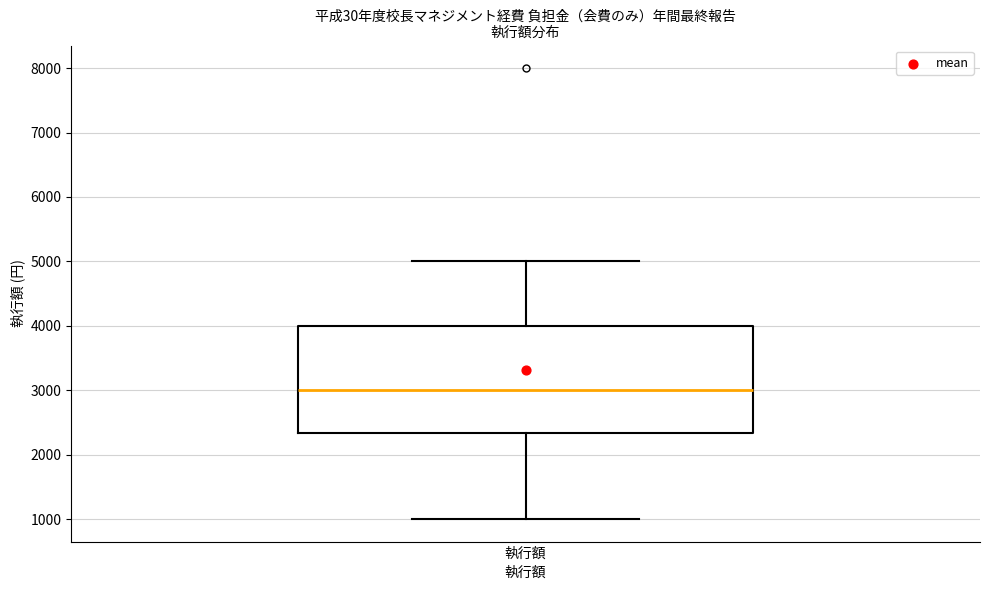

Transcribe this box plot: give where the median line is, the range the box spans, and where the two whiskers end, as read against the y-axis. The values are not printed on the chart, so give them approximately, as read against the axis.

median 3000, box 2300 to 4000, whiskers 1000 to 5000